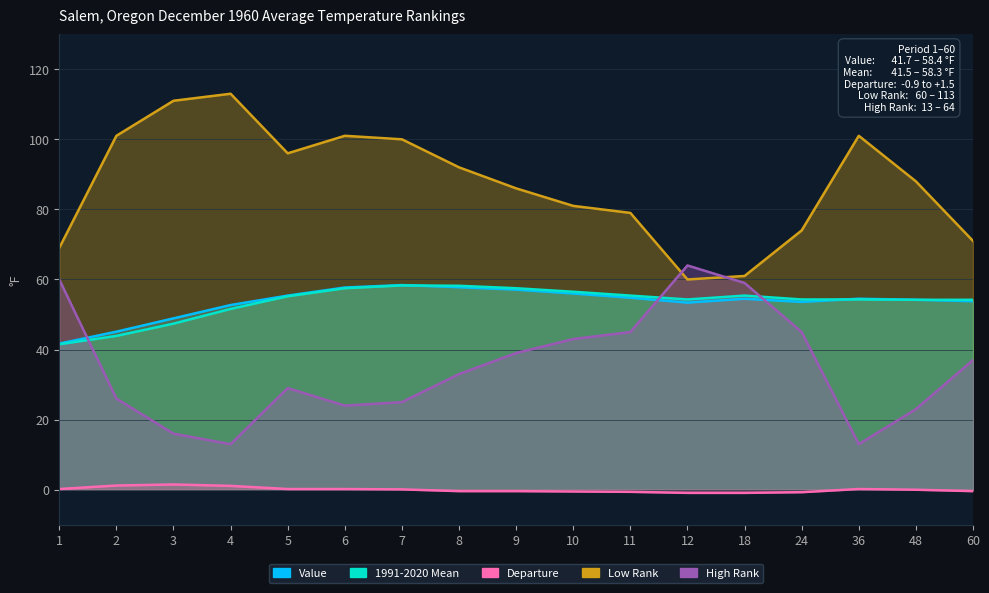

The value of Value at 60 is 11.9. True or false?

False